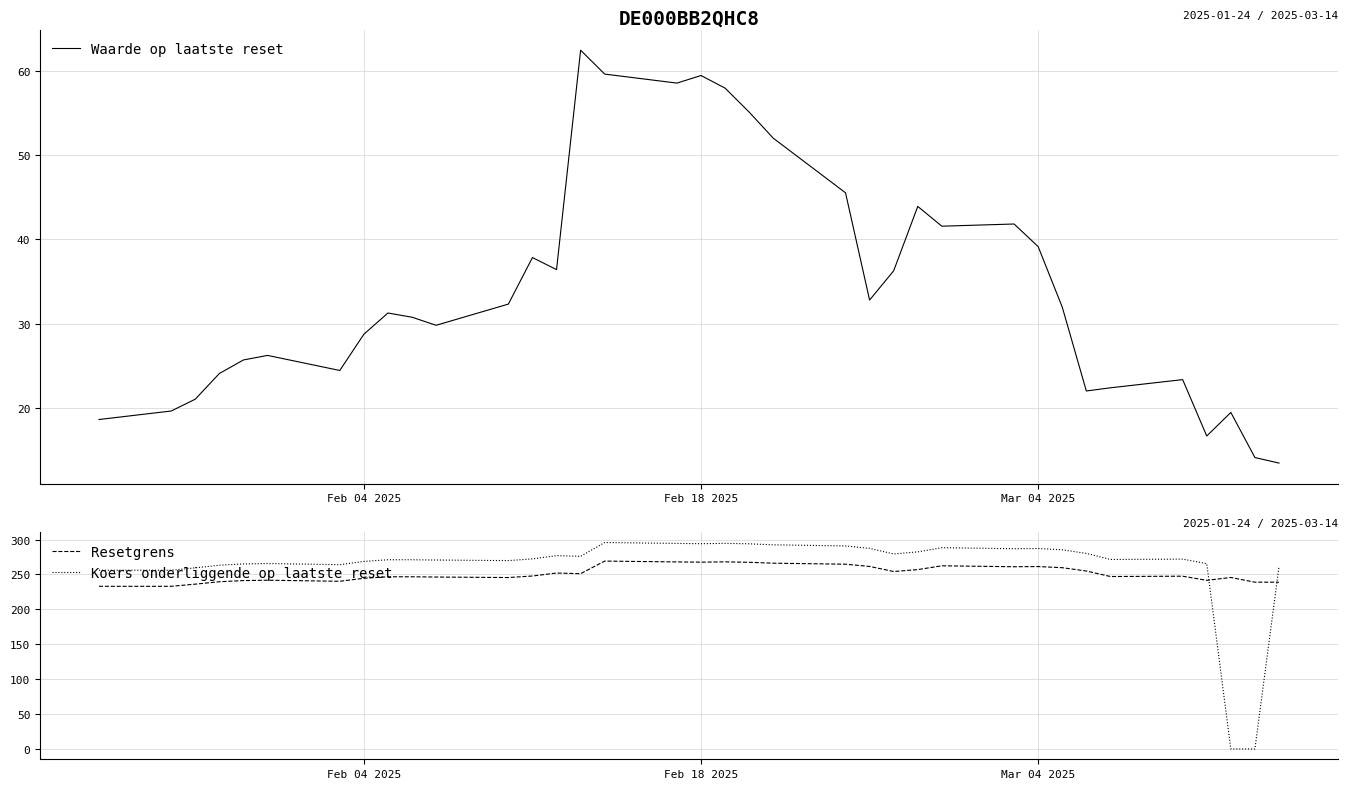

What are all the series names shown in the legend?

Waarde op laatste reset, Resetgrens, Koers onderliggende op laatste reset